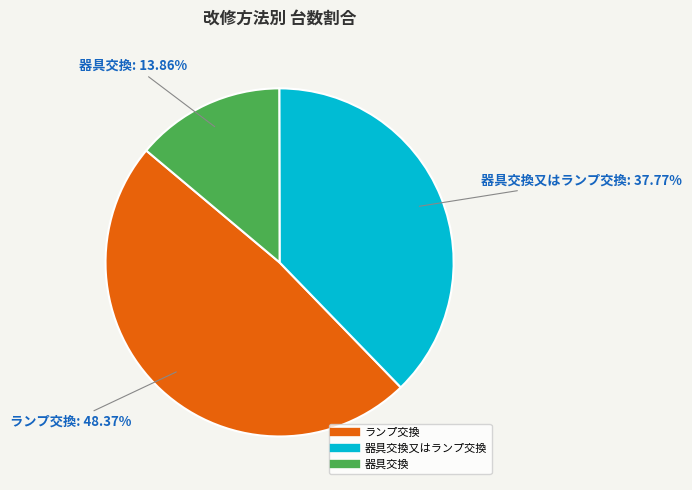

Is there a majority slice in this chart?

No